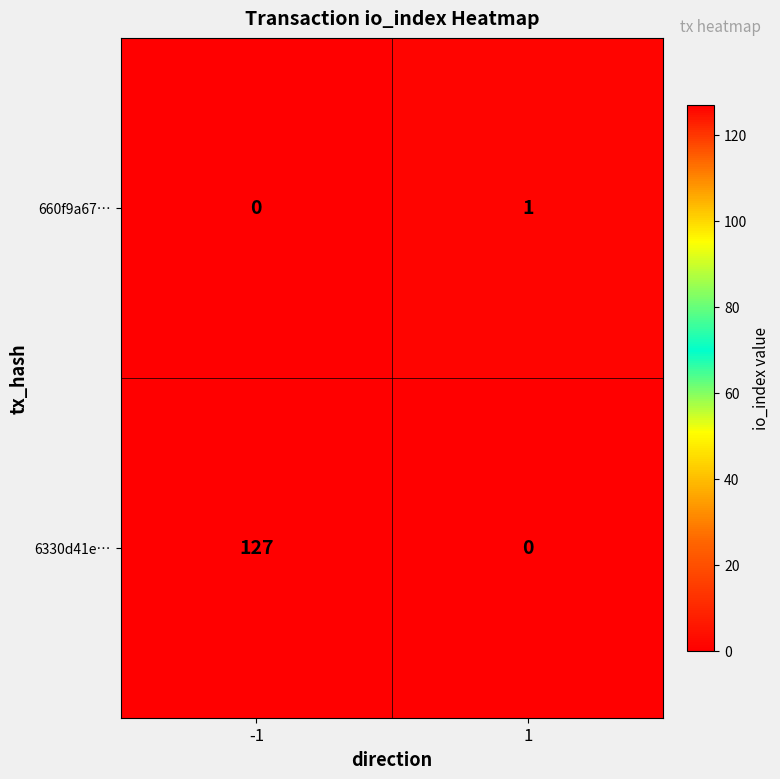

Between -1 and 1, which series saw the biggest shift?

6330d41e…